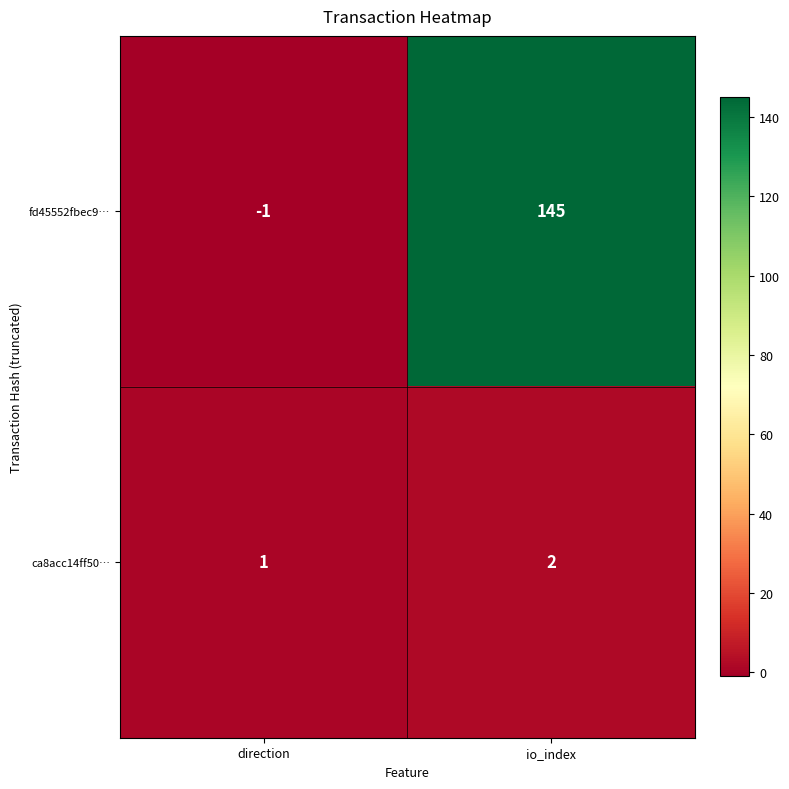

Rank the series by their average value, from lowest to highest.

ca8acc14ff50…, fd45552fbec9…